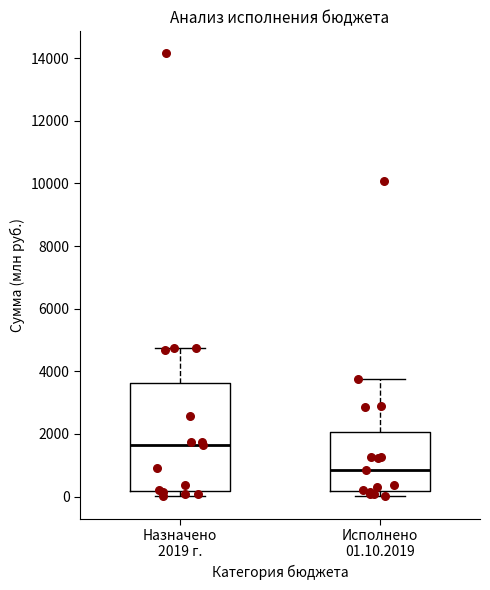

Reading left to right, read every box against the y-axis: the position of its median line, the range the box covers, and the ends of its whiskers. The values are not printed on the chart, so give them approximately, as read against the axis.

Назначено 2019 г.: median 1600, box 200 to 3600, whiskers 0 to 4800
Исполнено 01.10.2019: median 800, box 200 to 2000, whiskers 0 to 3800